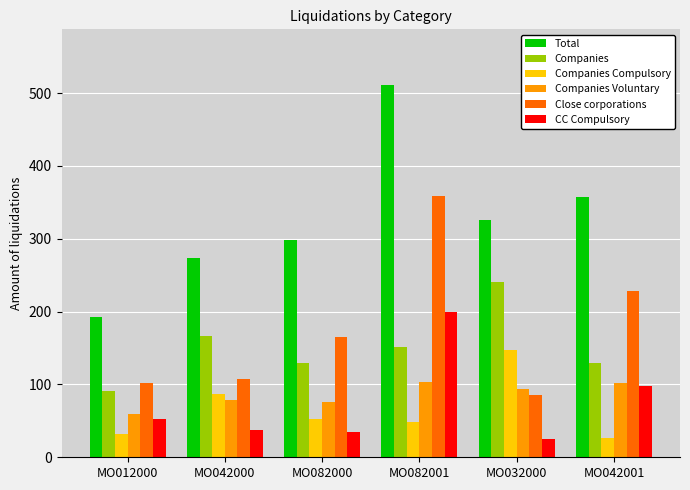

What position from the left is MO042000?

2